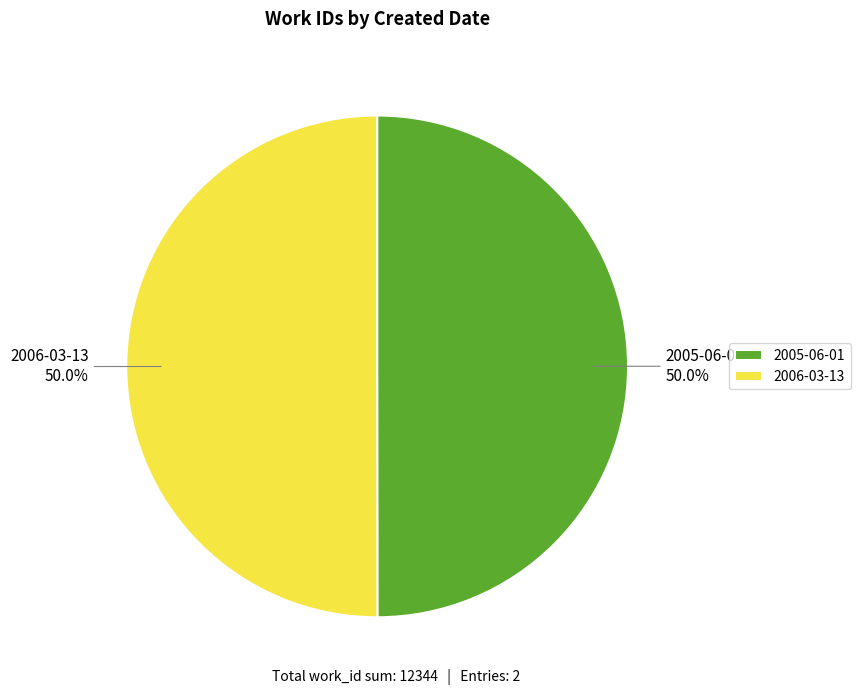

Approximately how many times larger is the value at 2006-03-13 compared to 2005-06-01?

1.0